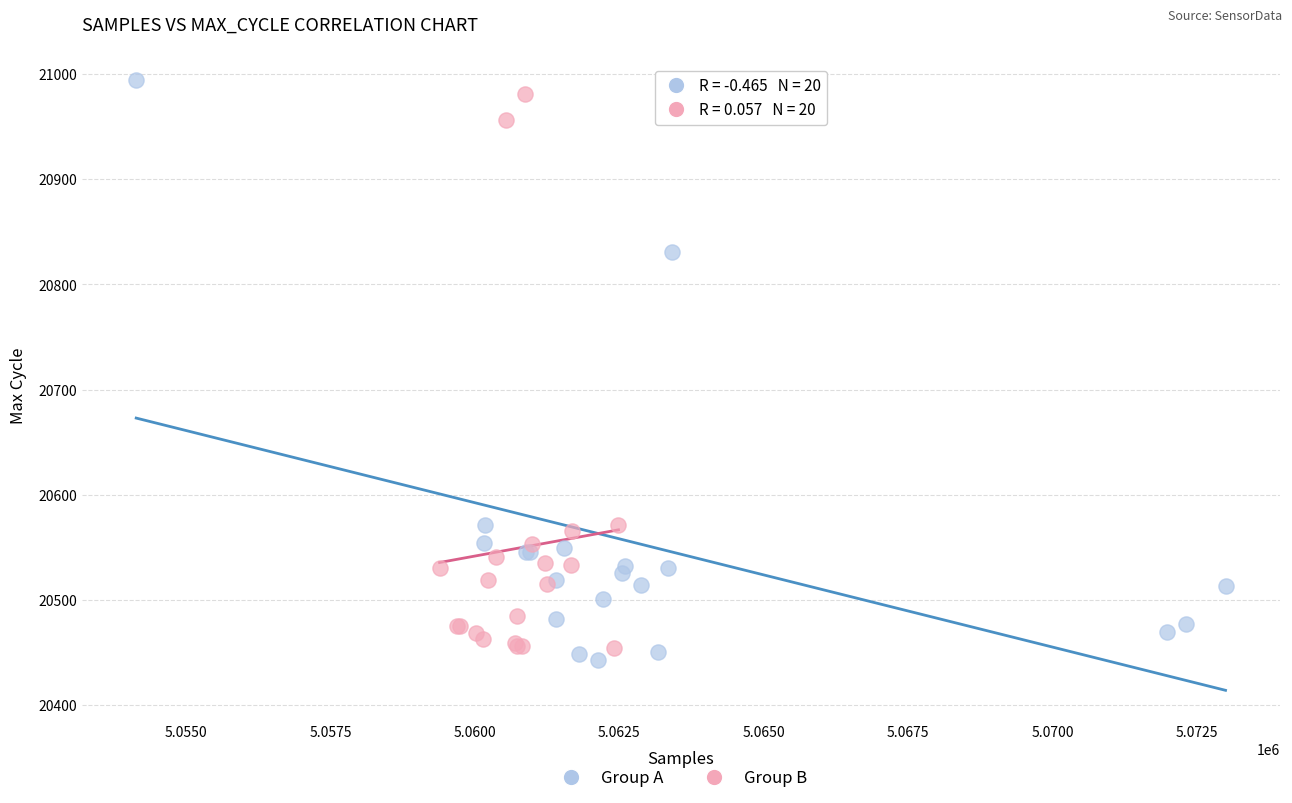

What are all the series names shown in the legend?

Group A, Group B